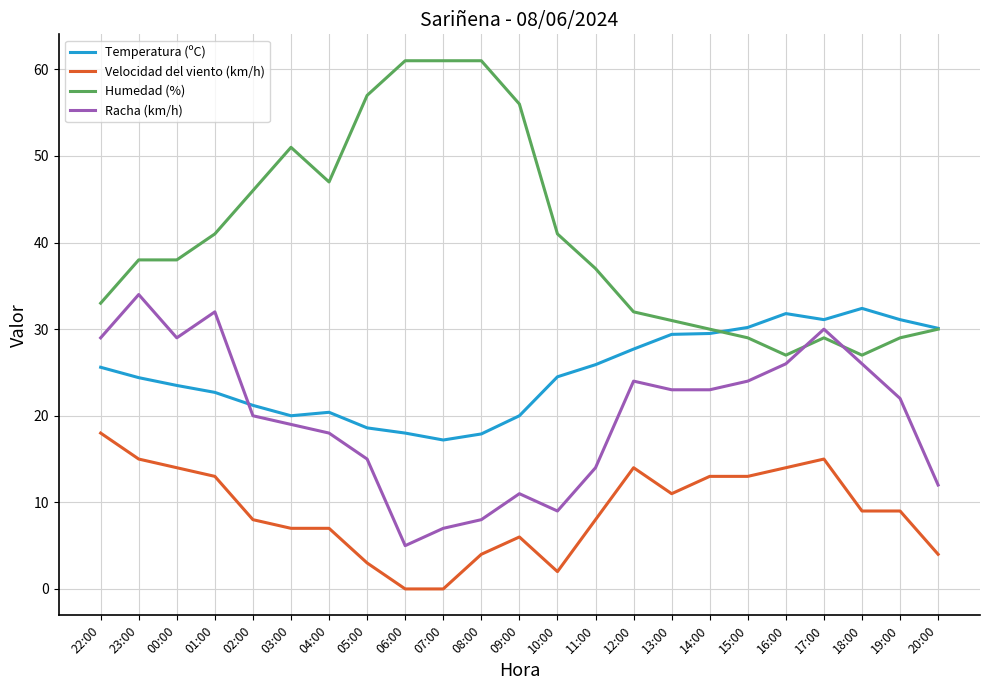

How many intersections are there between Racha (km/h) and Temperatura (ºC)?

1